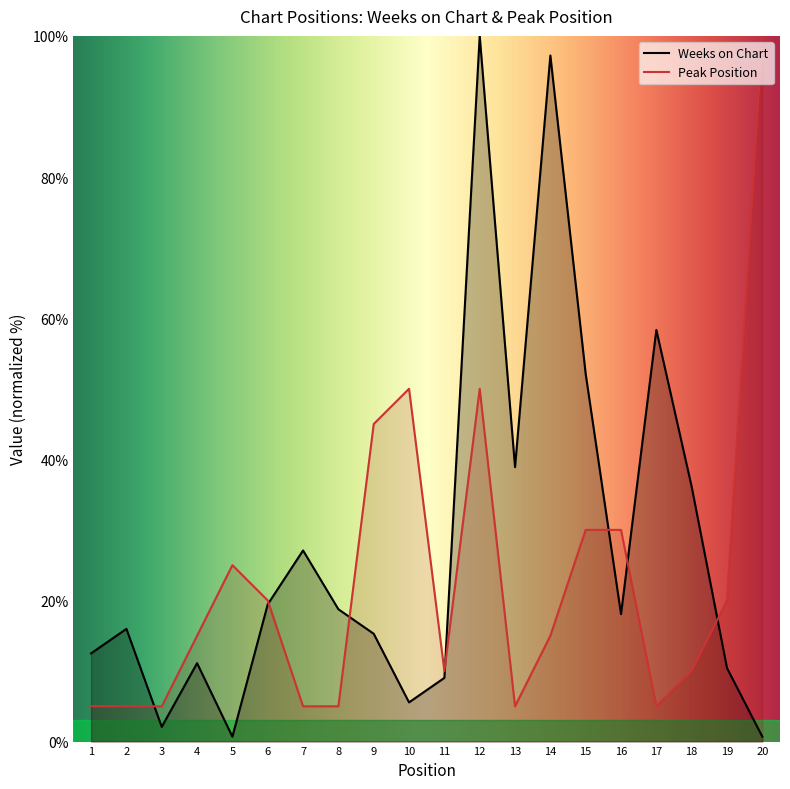

At how many categories does at least one series exceed 31?

9